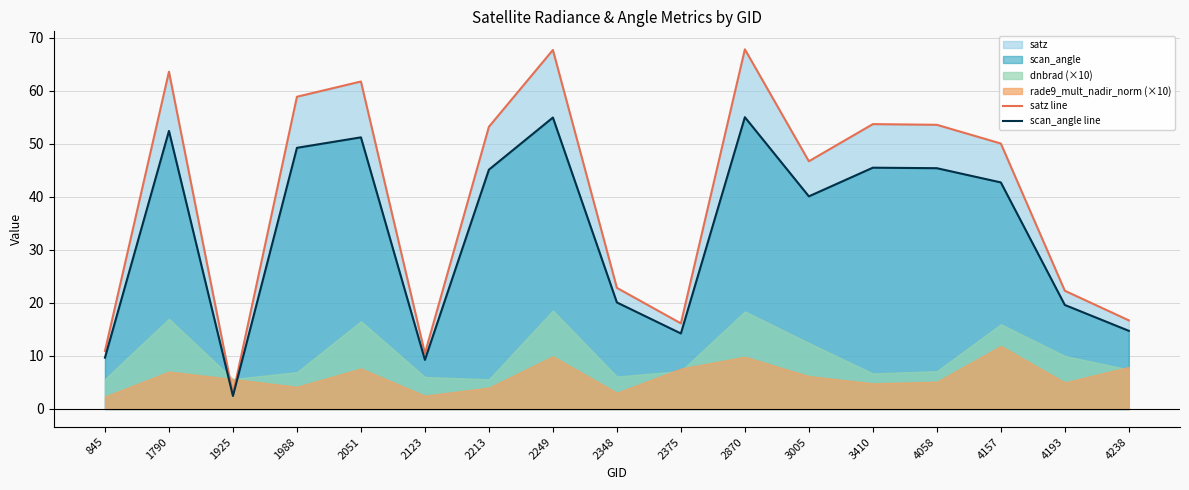

What is the smallest value displayed?

2.4